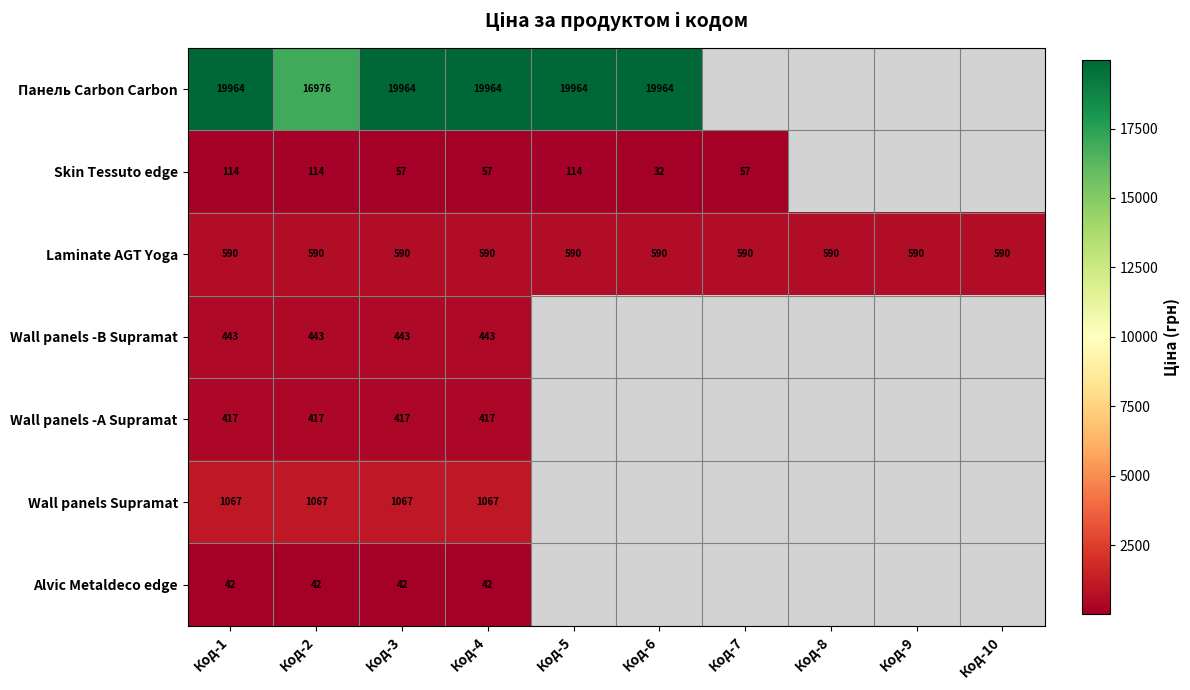

Is it true that Wall panels -B Supramat equals 618.3 at Код-2?

False